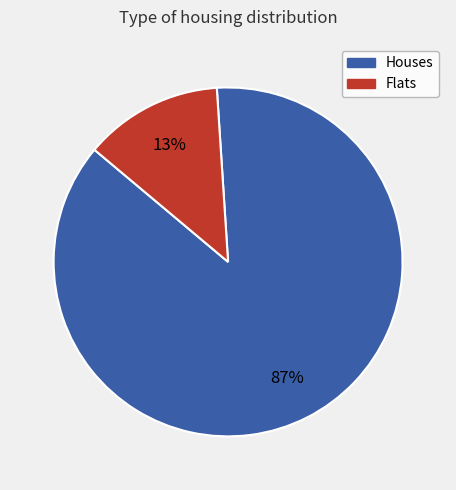

To the nearest percent, what is the average slice percentage?

50%